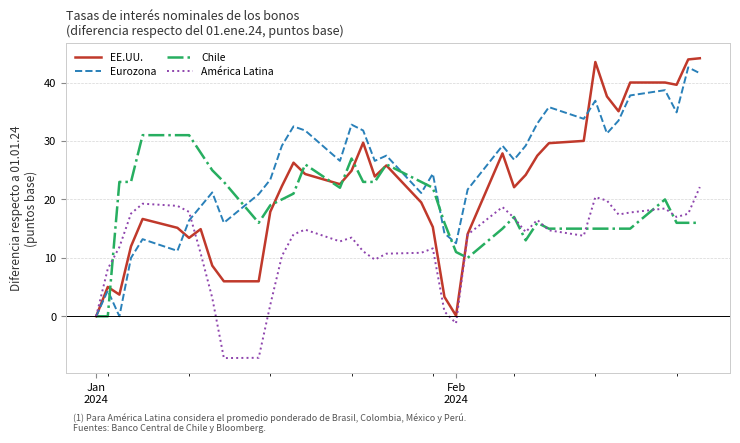

True or false: EE.UU. has more than 2 points higher than both neighbors.

True